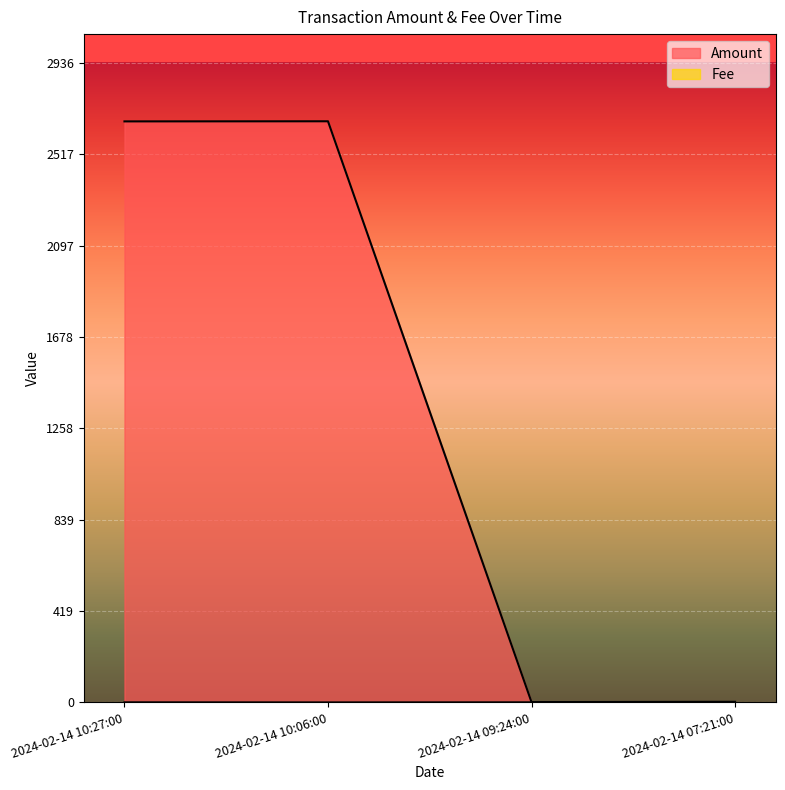

Is it true that Amount equals 3.0 at 2024-02-14 07:21:00?

True